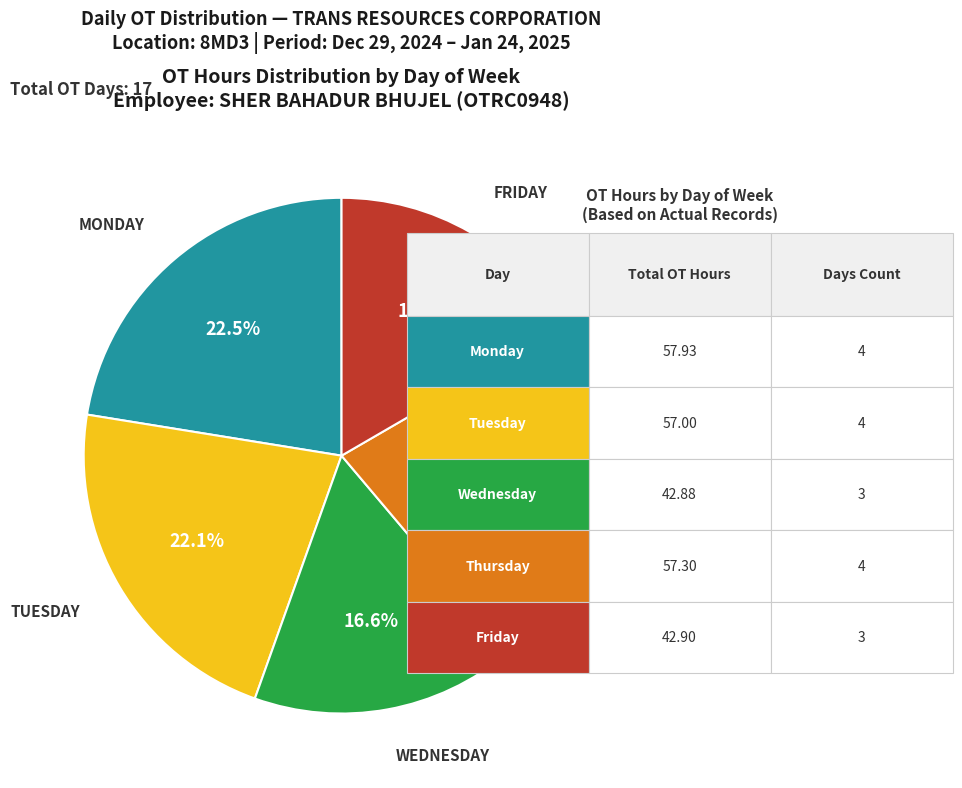

Is there any slice that represents more than half of the pie?

No